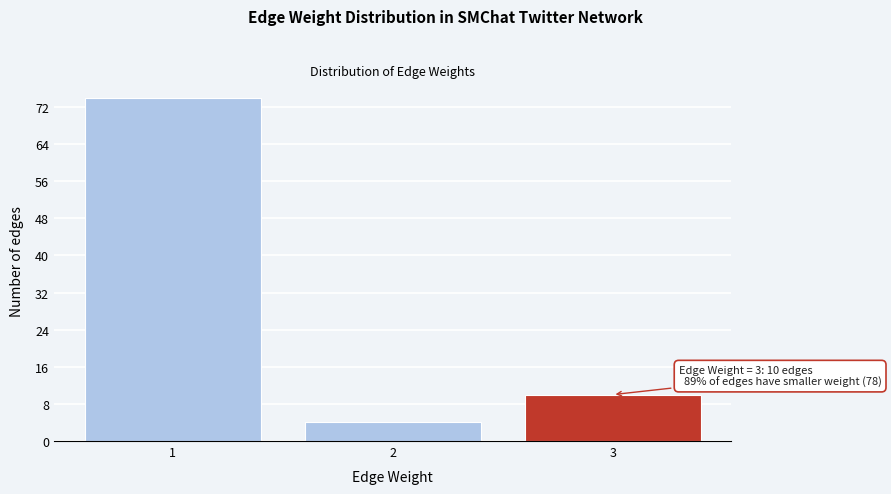

Reading left to right, extract all data points from this chart.

1=74	2=4	3=10